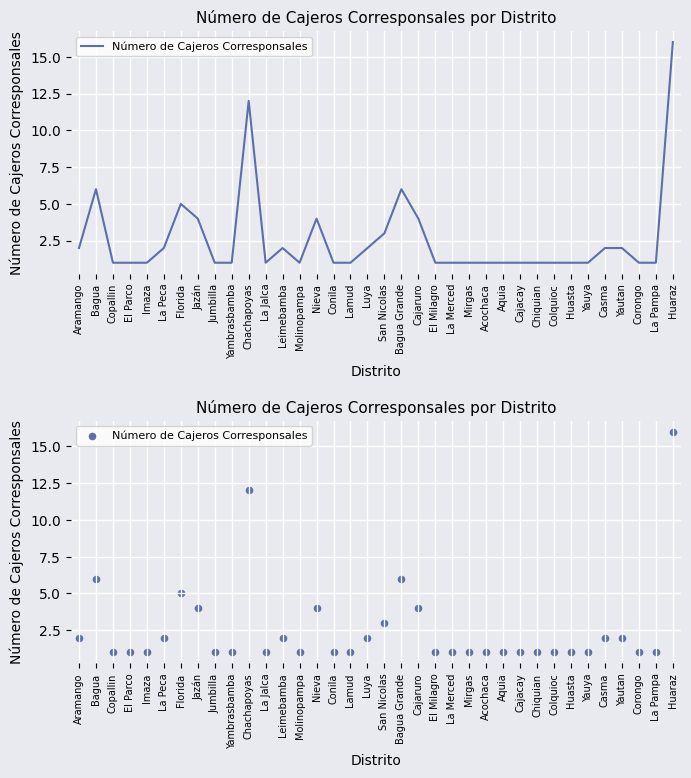

Approximately how many times larger is the value at Yautan compared to Molinopampa?

2.0